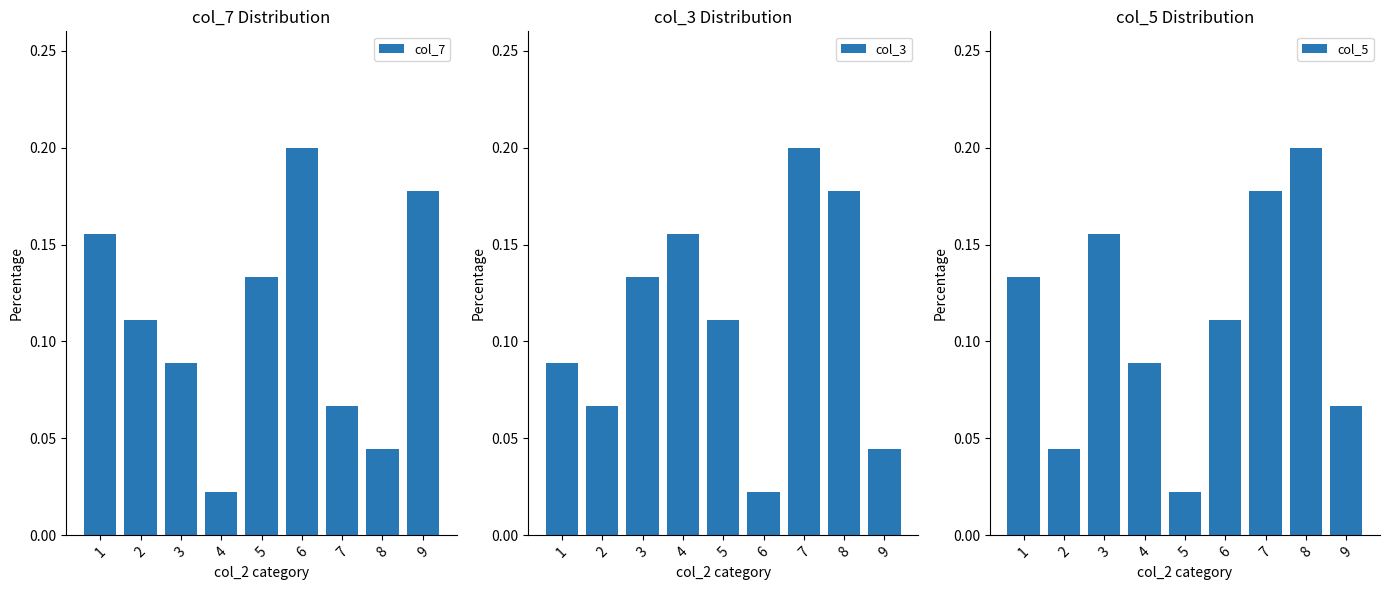

At which label is col_7 closest to 0?

4